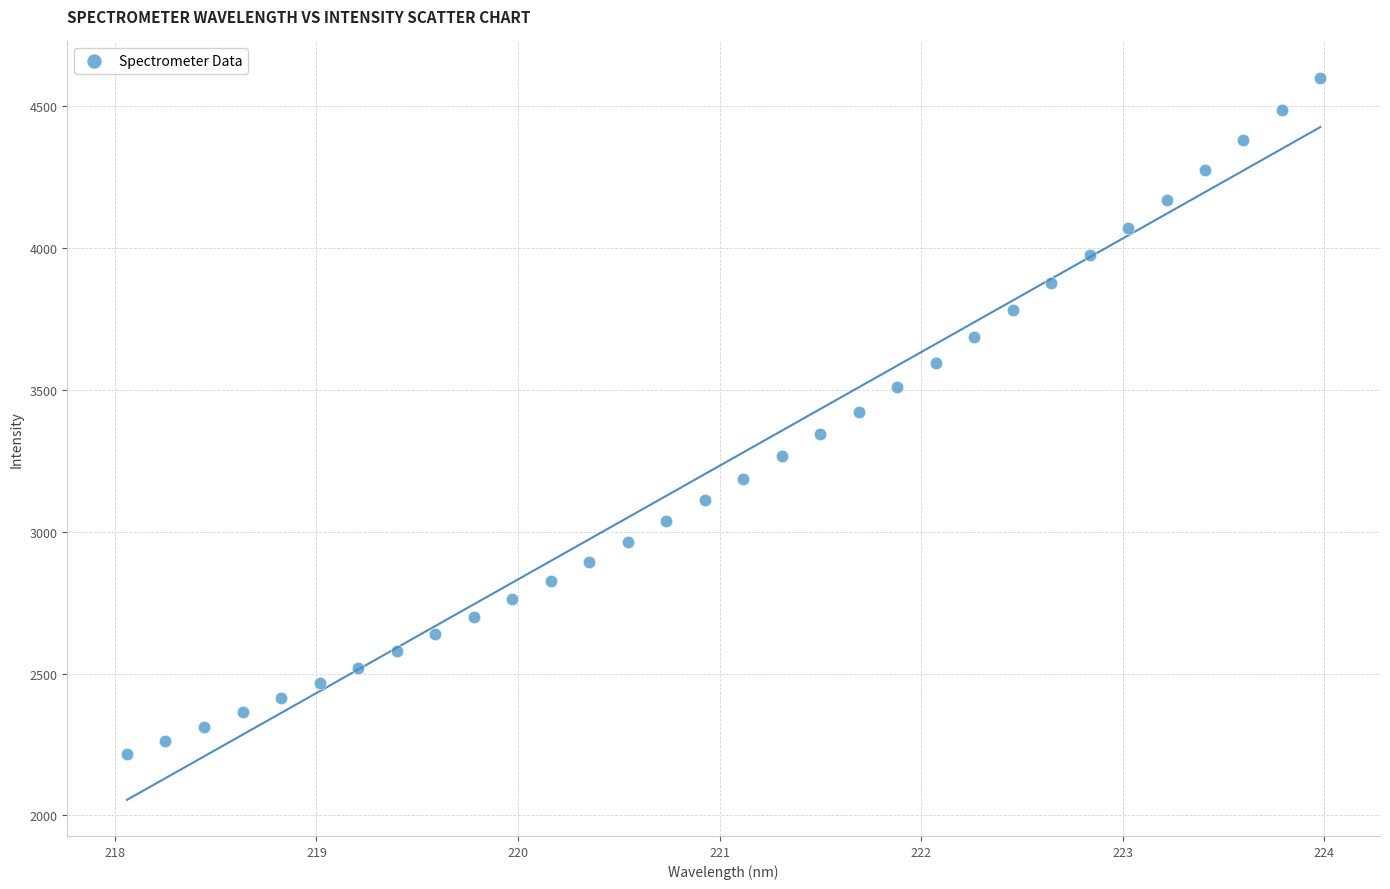

What is the range of X values (max minus min)?

5.9